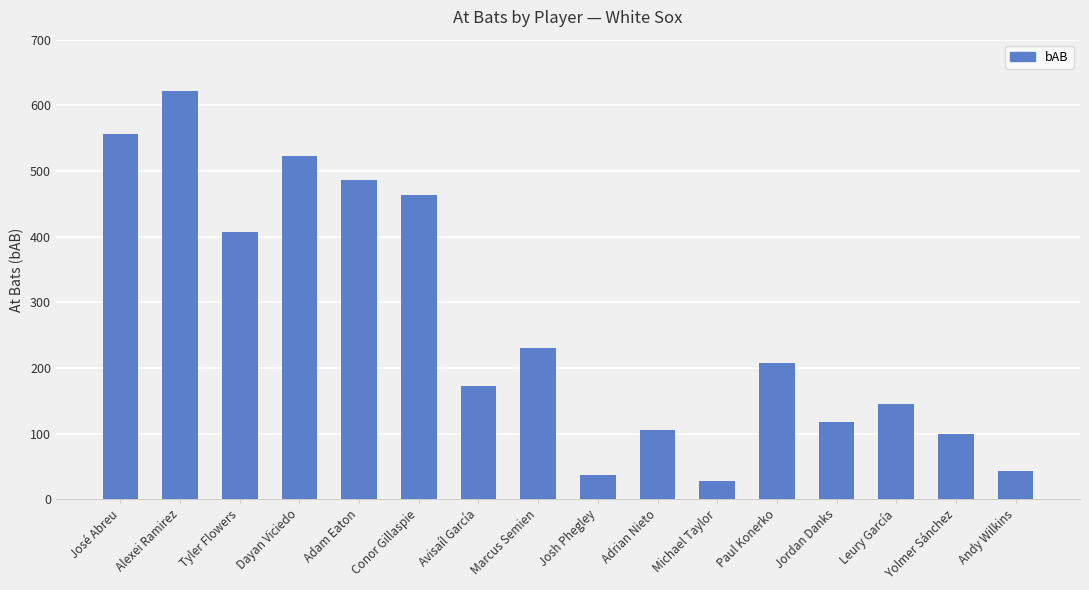

What is the sum of all values?

4245